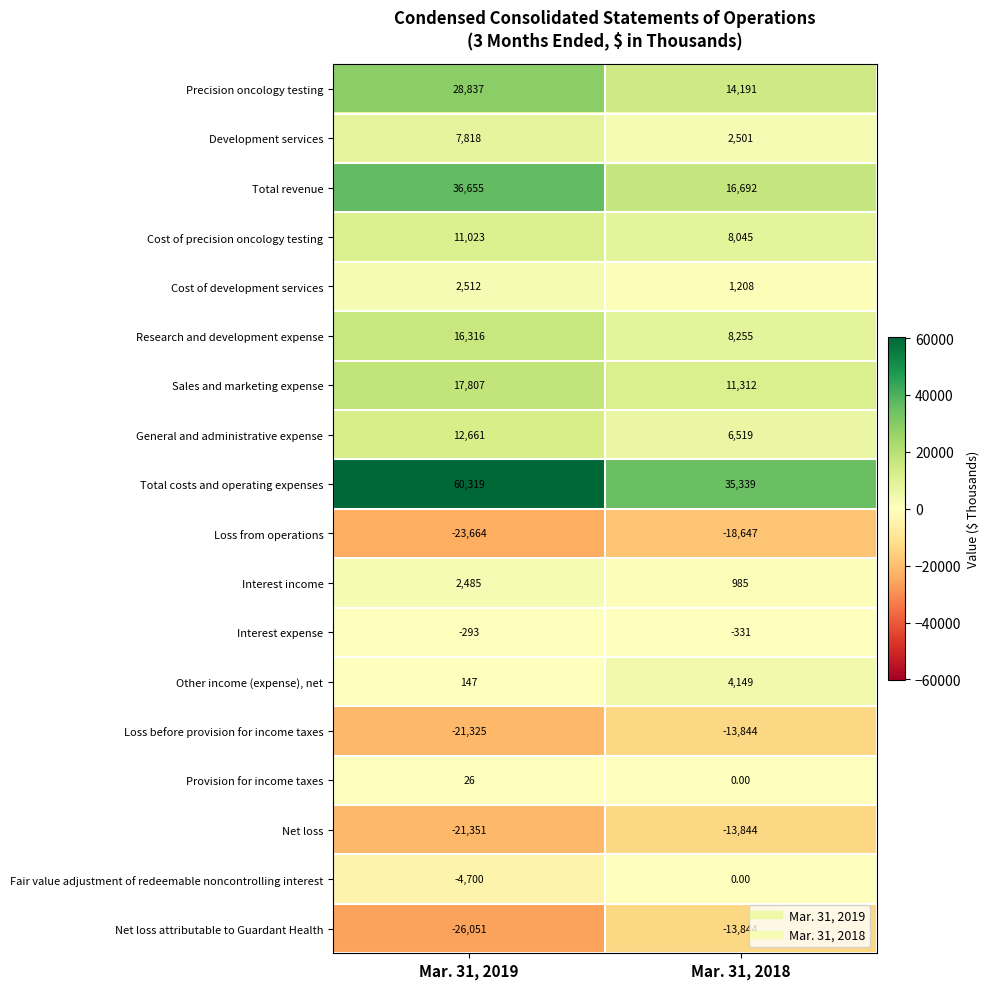

What is the average value of the Interest income series?

1735